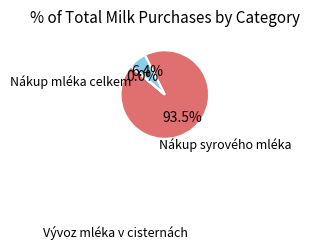

Does any single category account for the majority?

Yes